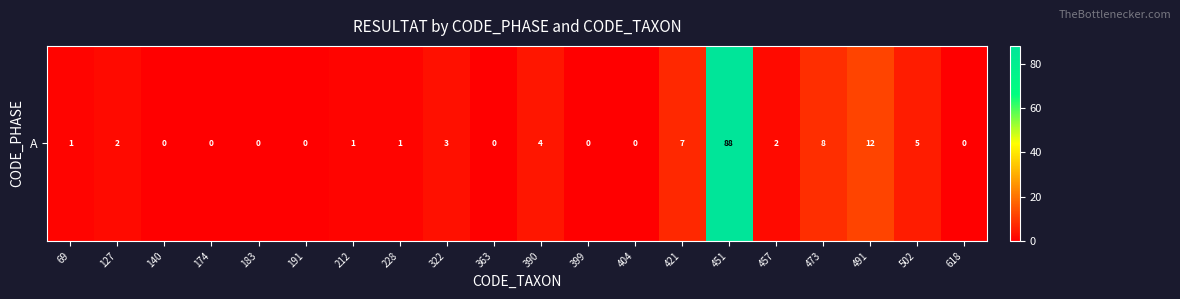

Rank the categories by value from highest to lowest.

451, 491, 473, 421, 502, 390, 322, 127, 457, 69, 212, 228, 140, 174, 183, 191, 363, 399, 404, 618